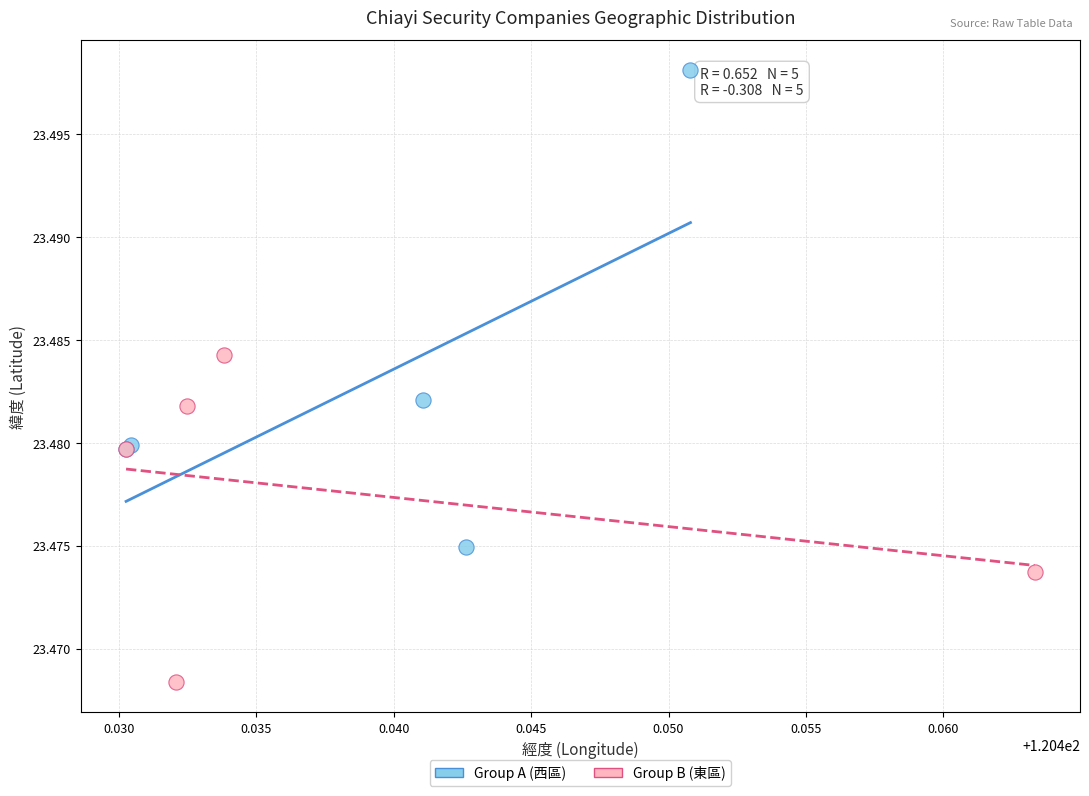

Which series has the widest spread of Y values?

Group A (西區)